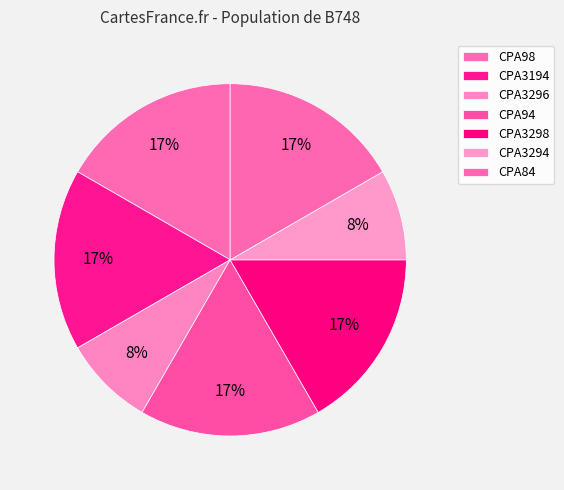

Is it true that CPA3298 is 17% of the pie?

True